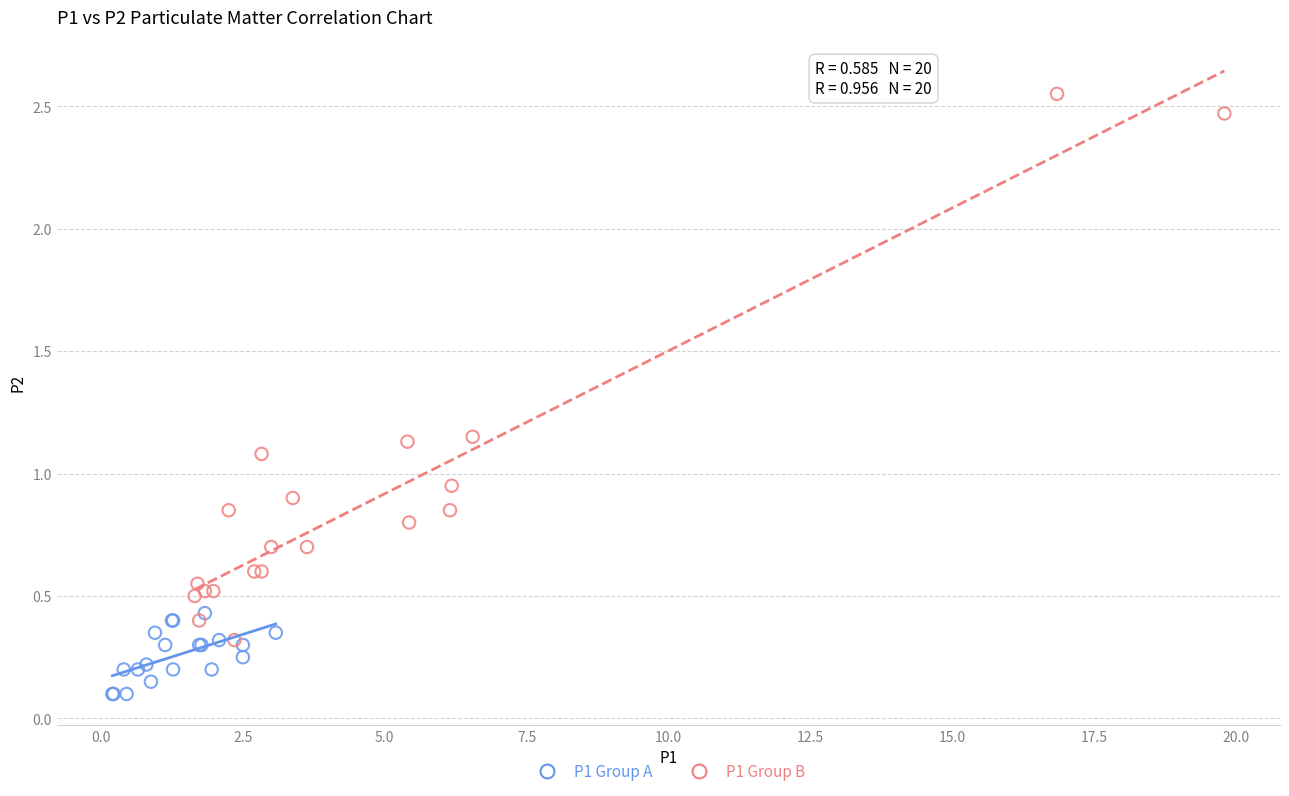

What are all the series names shown in the legend?

P1 Group A, P1 Group B